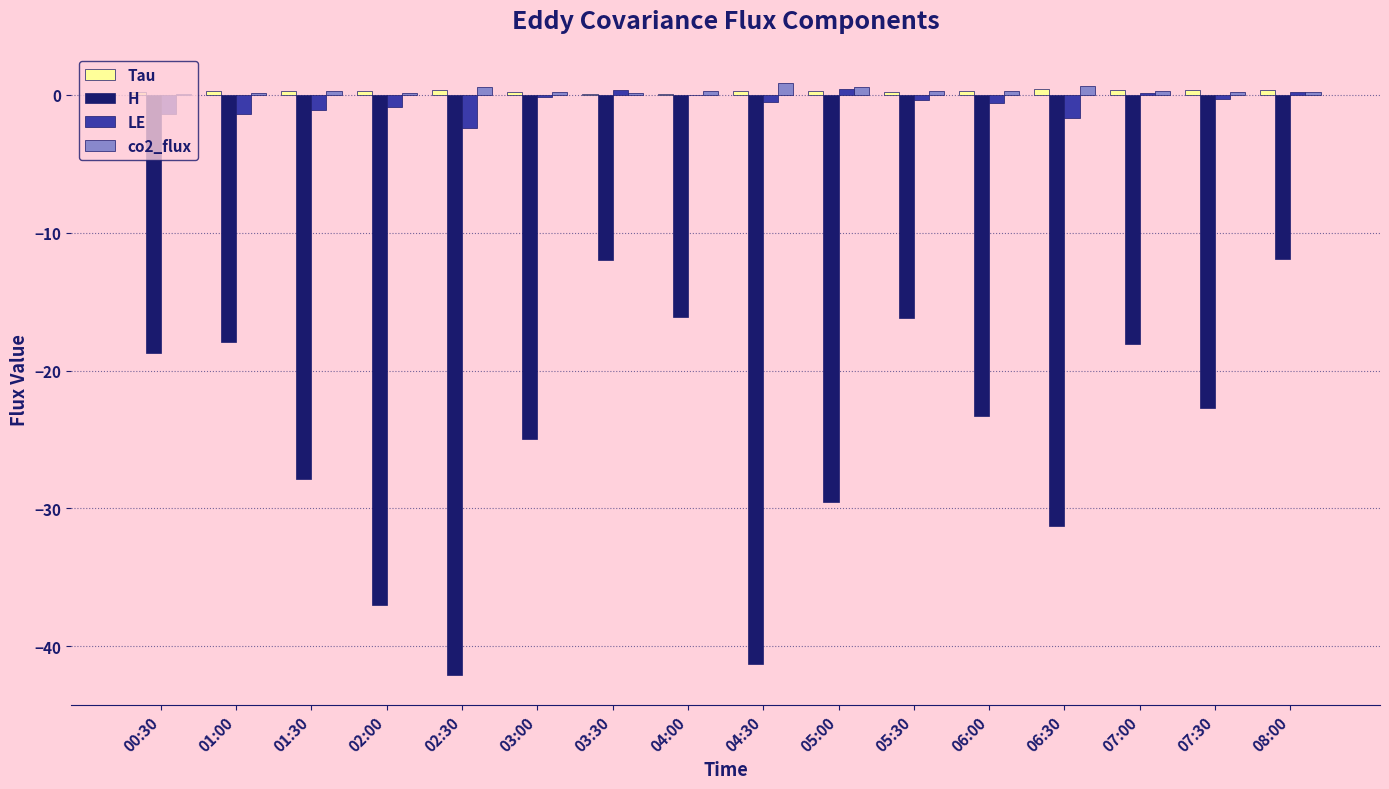

How many categories are shown in the chart?

16